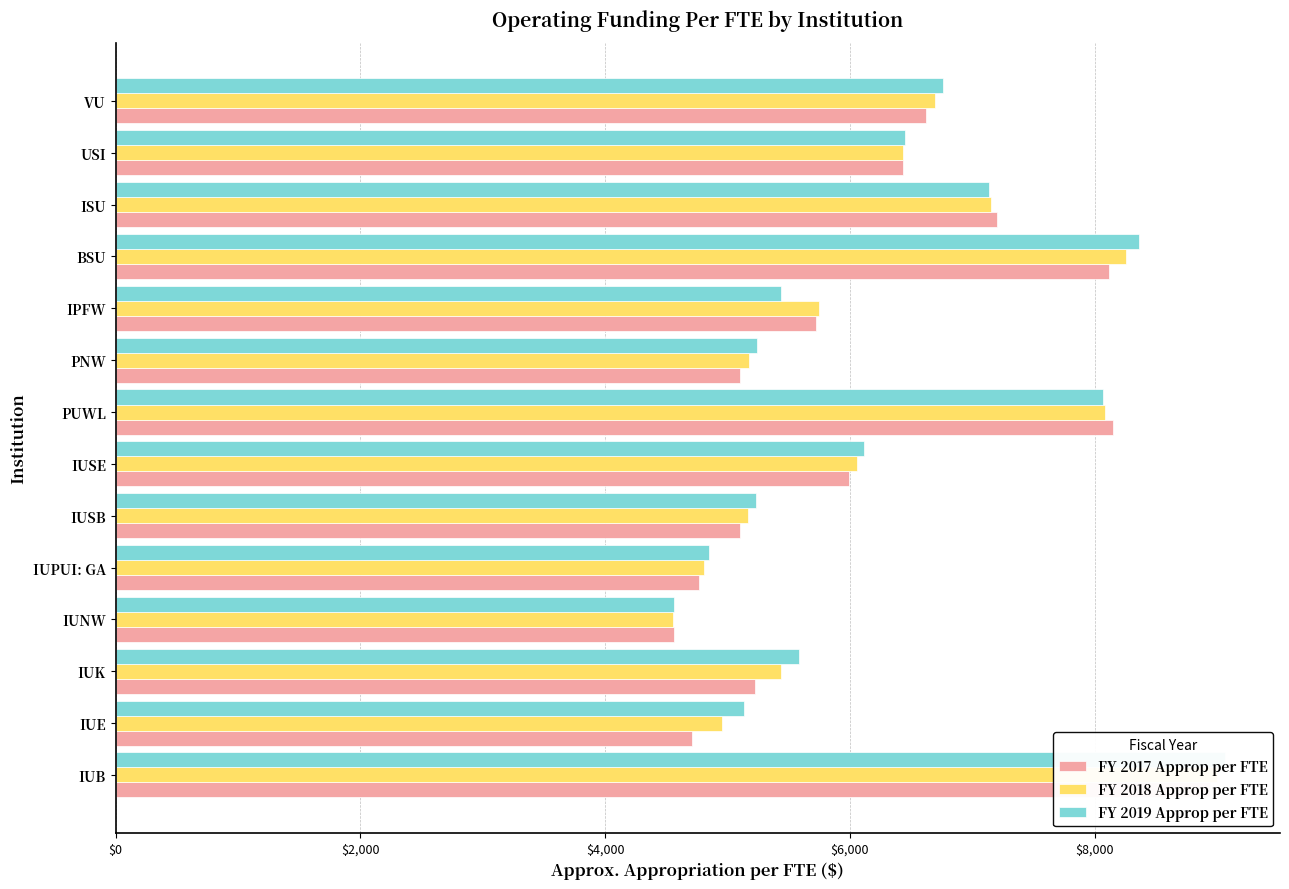

At how many categories does at least one series exceed 8545?

1